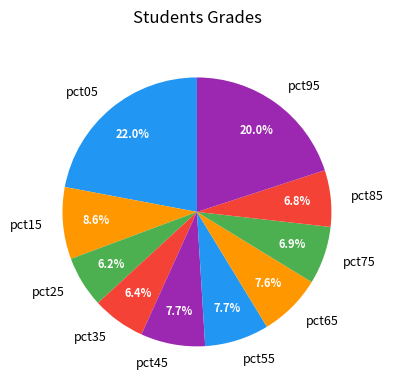

To the nearest percent, what percentage of the pie is pct95?

20%